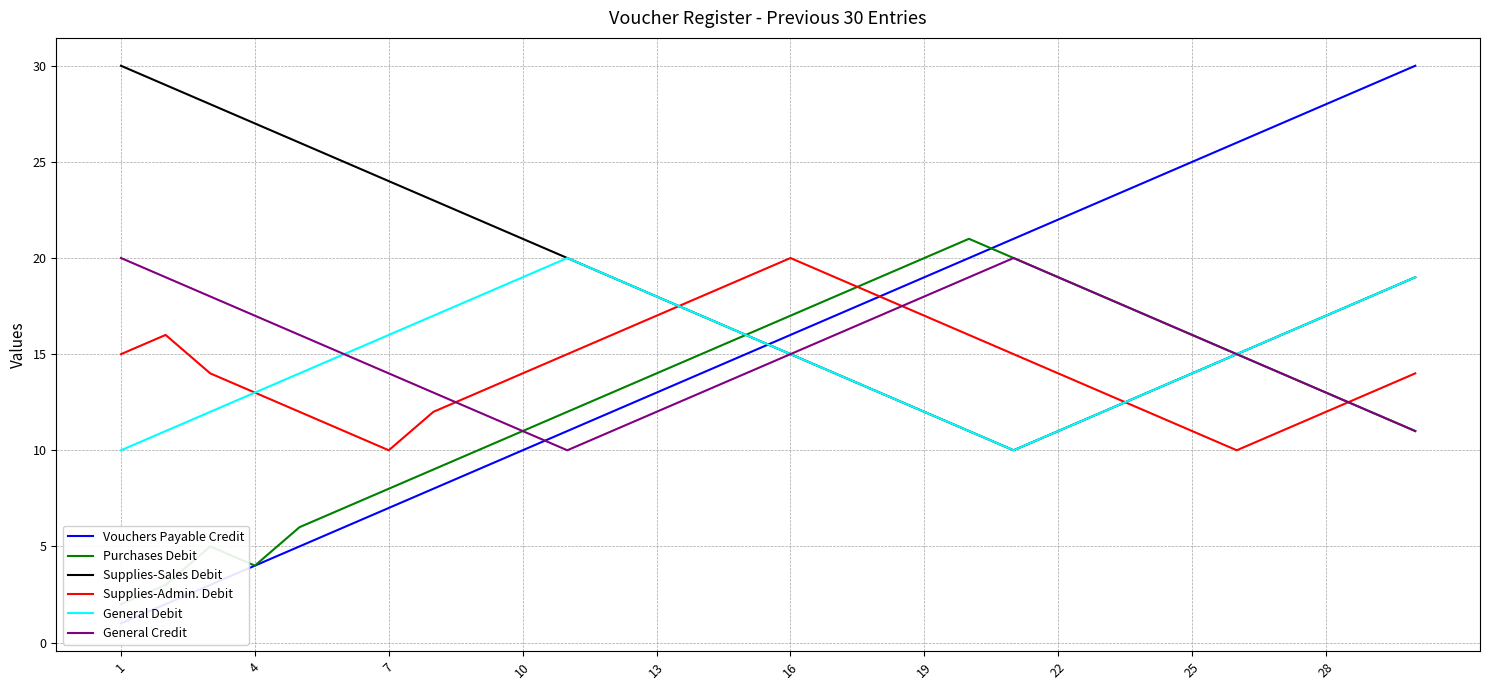

Which series has the widest spread of values?

Vouchers Payable Credit